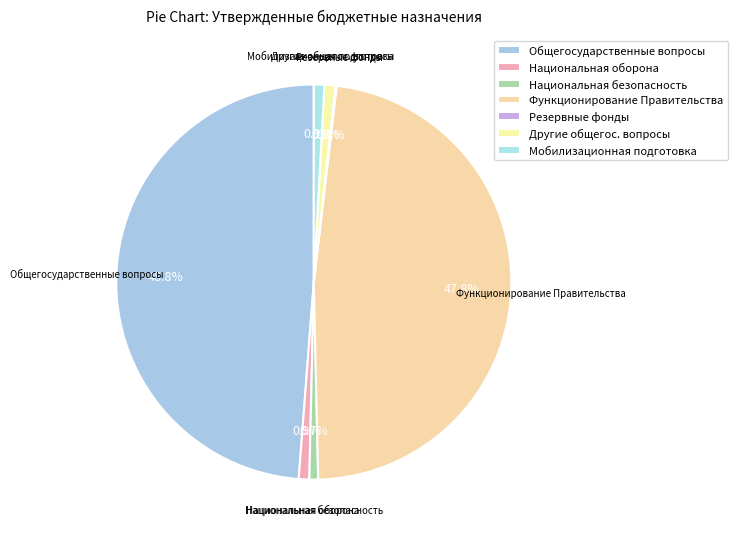

Do Национальная оборона and Общегосударственные вопросы together represent more than half of the pie?

No